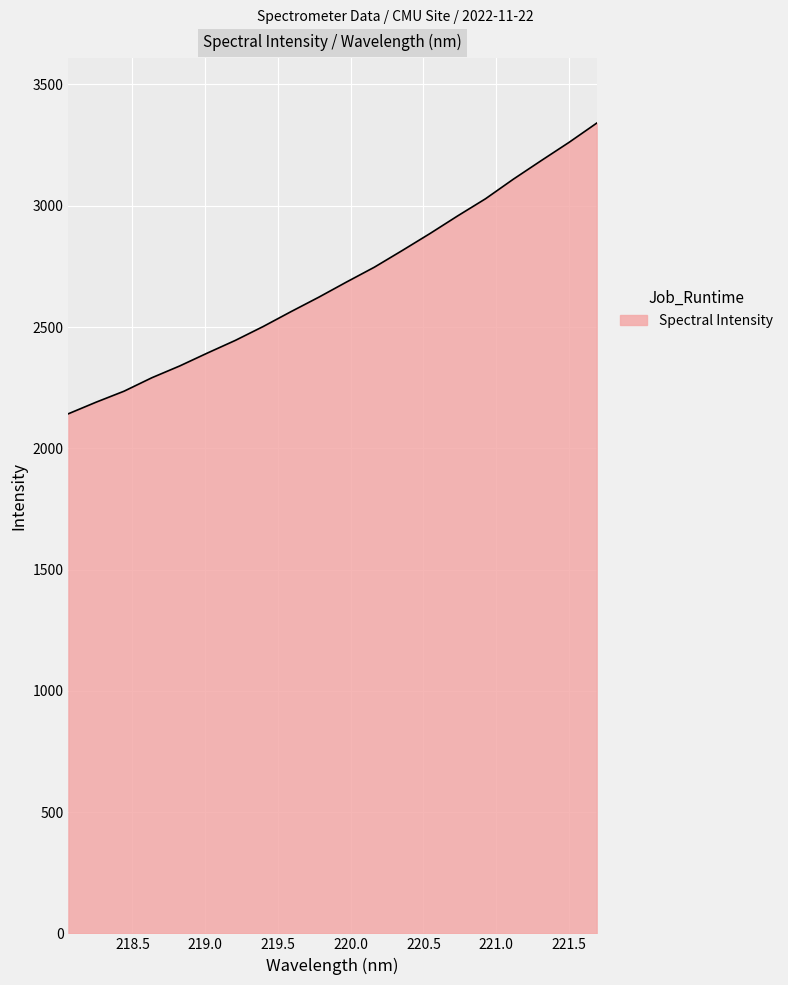

What is the difference between the maximum and minimum values?

1198.2